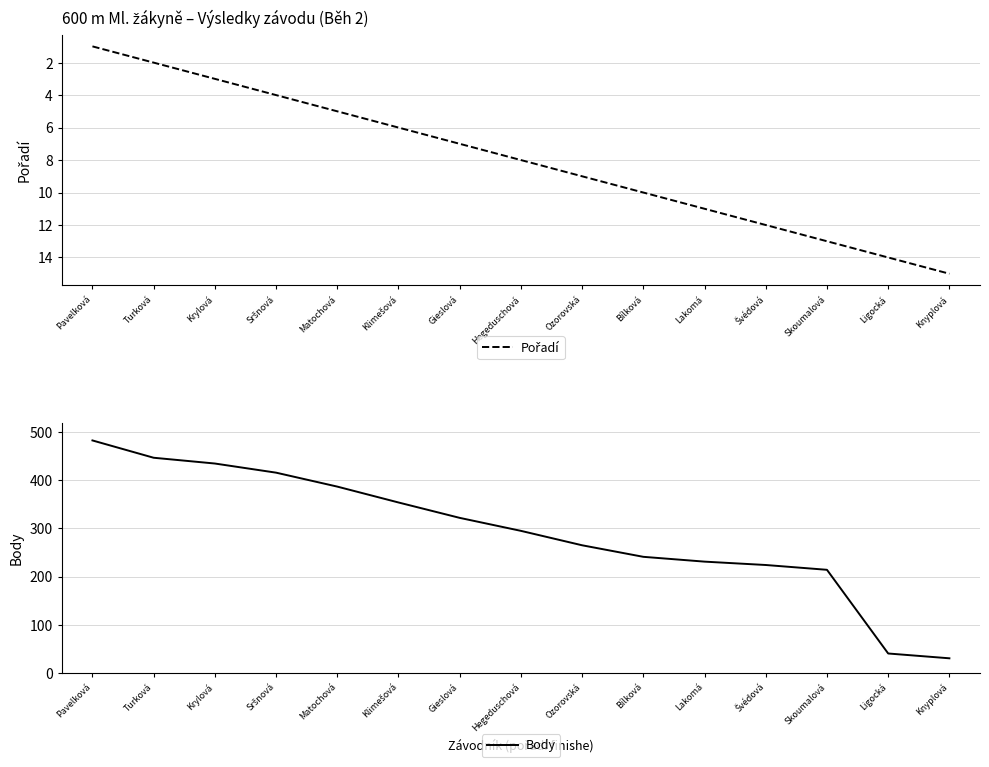

Reading left to right, extract all data points from this chart.

Pořadí: Pavelková=1	Turková=2	Krylová=3	Sršnová=4	Matochová=5	Klimešová=6	Gieslová=7	Hegeduschová=8	Ozorovská=9	Bílková=10	Lakomá=11	Švédová=12	Skoumalová=13	Ligocká=14	Knyplová=15
Body: Pavelková=483	Turková=447	Krylová=435	Sršnová=416	Matochová=387	Klimešová=354	Gieslová=322	Hegeduschová=295	Ozorovská=265	Bílková=241	Lakomá=231	Švédová=224	Skoumalová=214	Ligocká=40	Knyplová=30